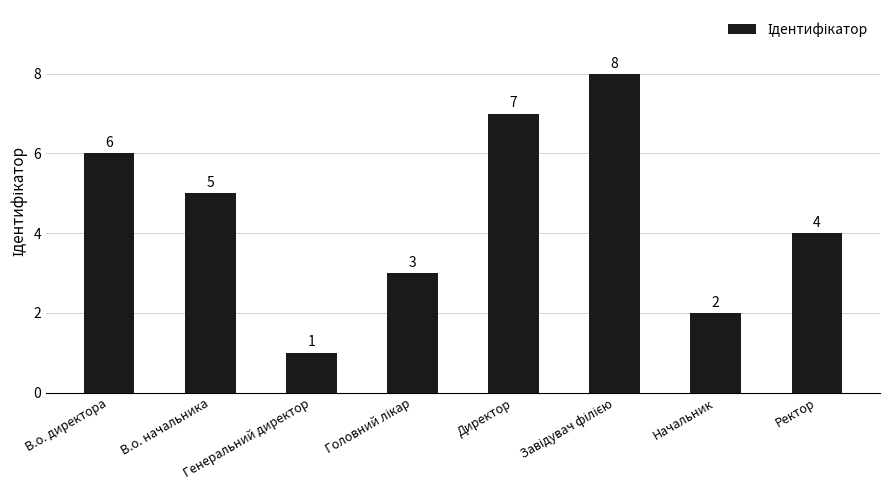

The value at В.о. начальника is 5. True or false?

True